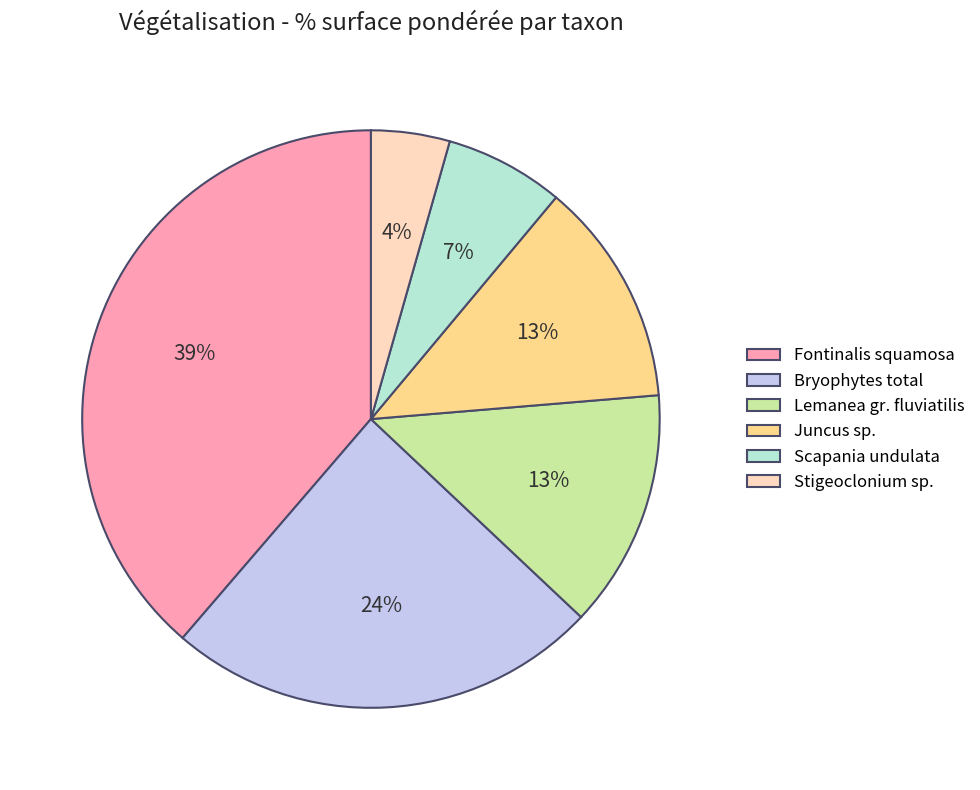

Does any single category account for the majority?

No